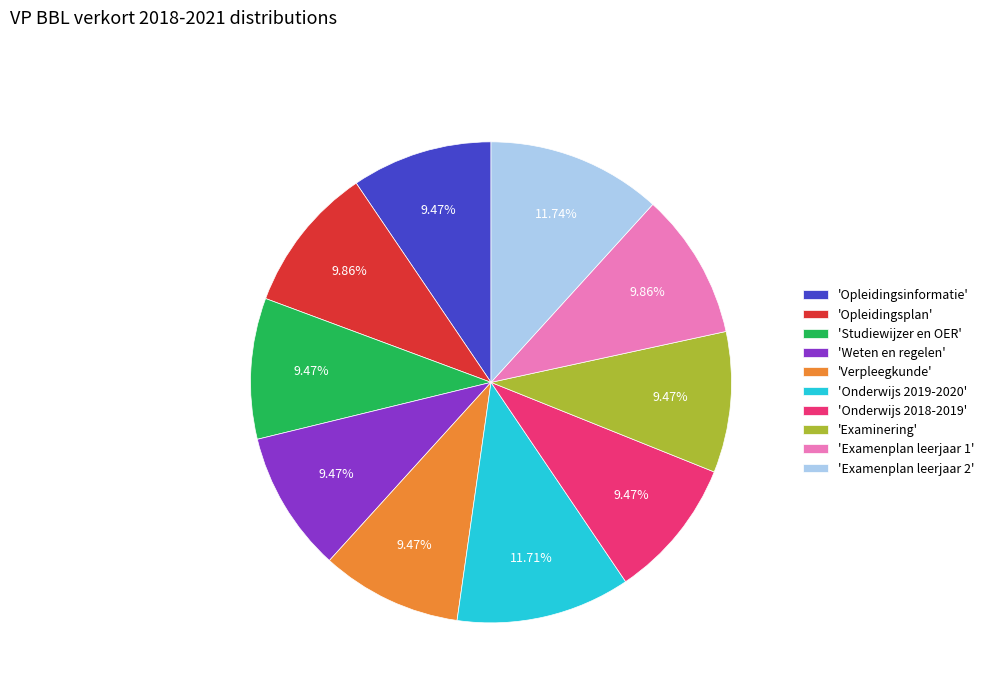

Between 'Opleidingsplan' and 'Onderwijs 2019-2020', which is larger?

'Onderwijs 2019-2020'